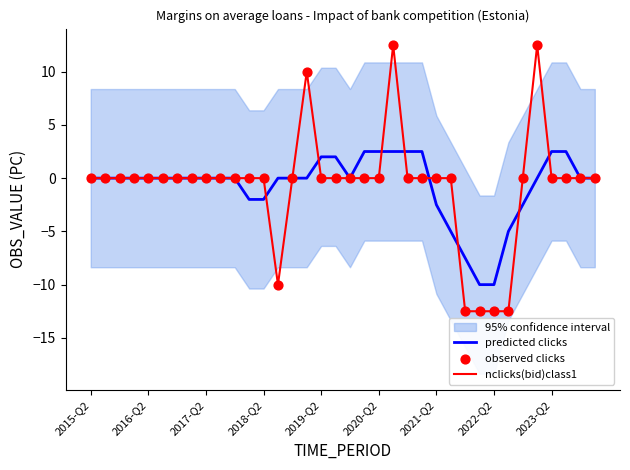

Which series reaches the maximum Y coordinate?

nclicks(bid)class1